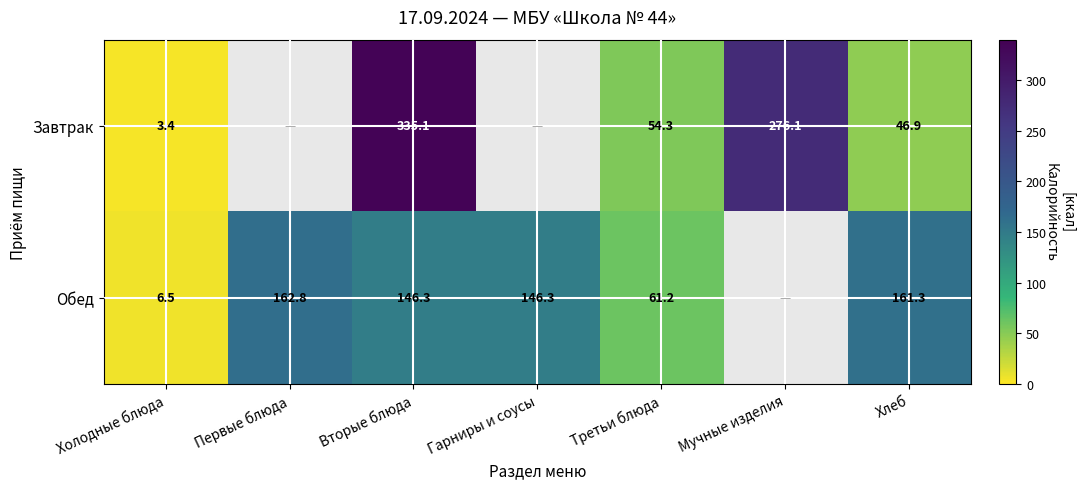

True or false: Завтрак has a value of 3.4 at Холодные блюда.

True